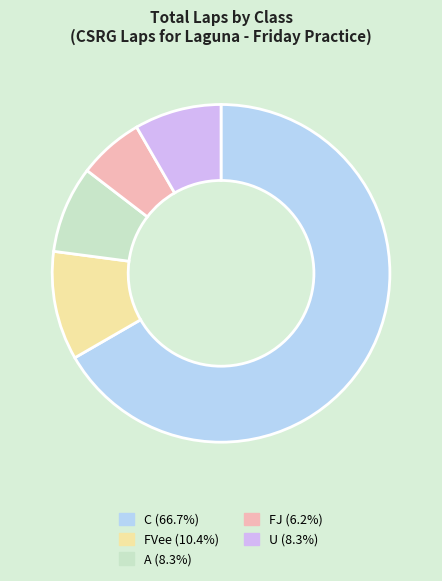

Which slice is the smallest?

FJ